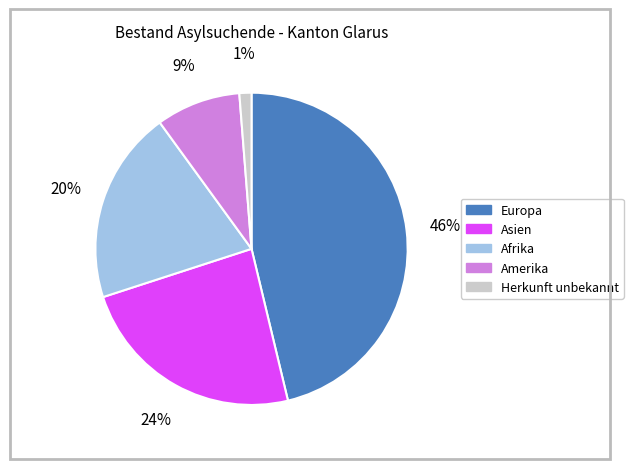

To the nearest percent, what percentage of the pie is Europa?

46%